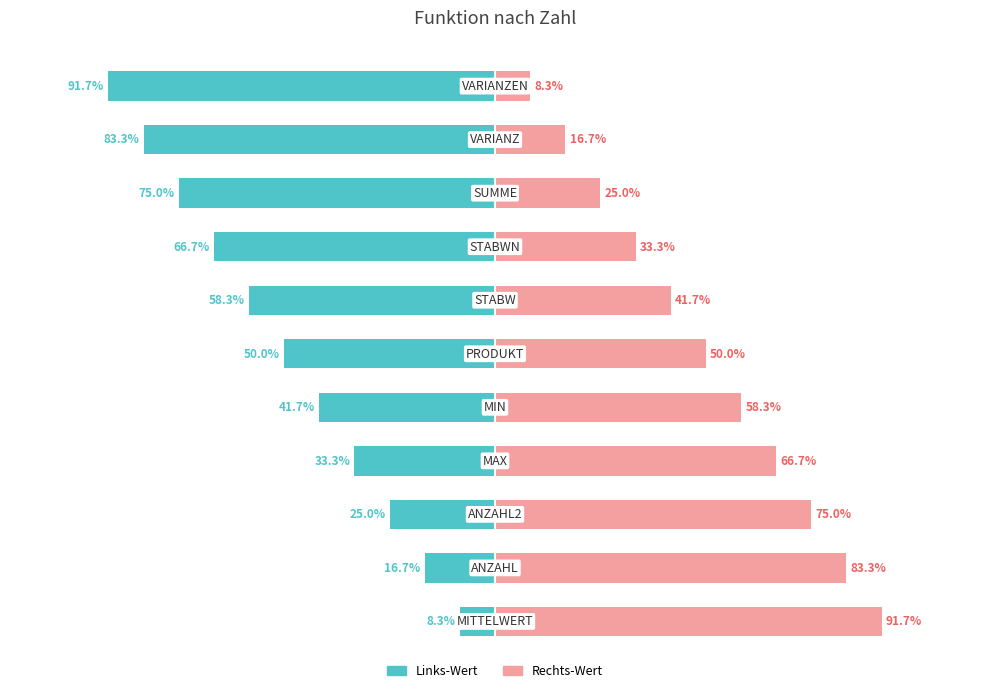

True or false: Zahl (Right) has a value of 92.2 at 3.

False